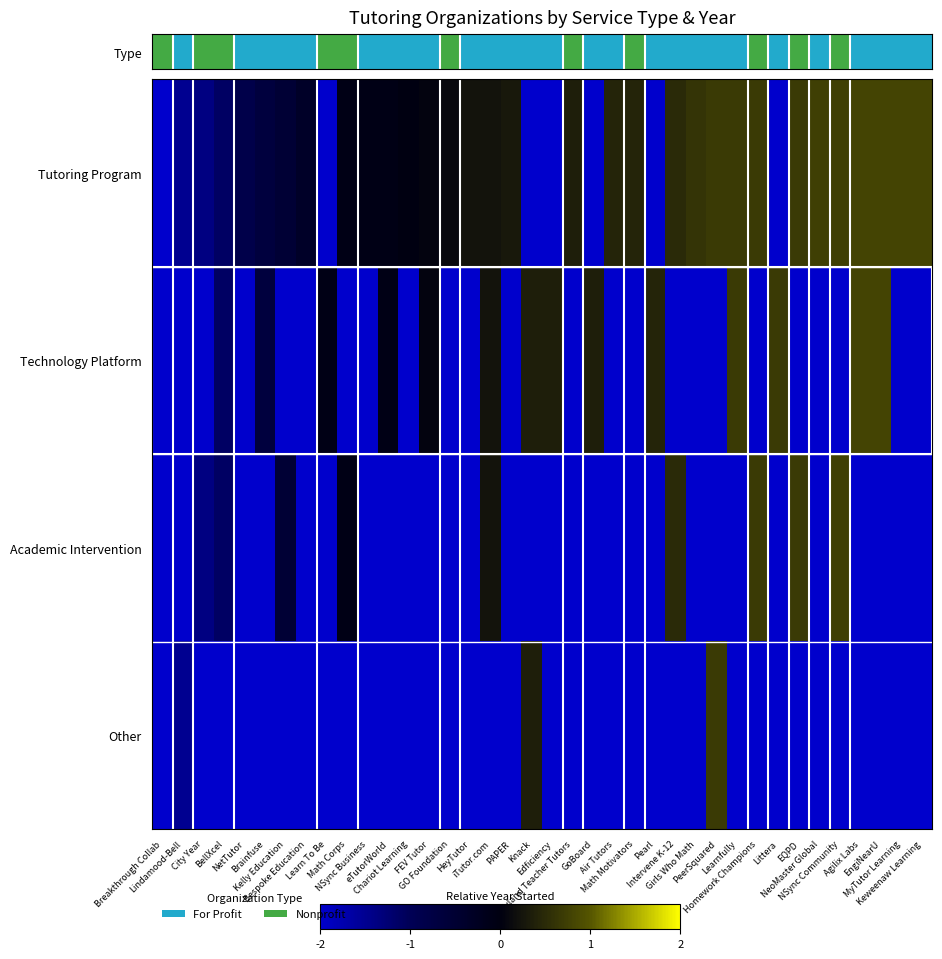

How many series are shown in this chart?

4